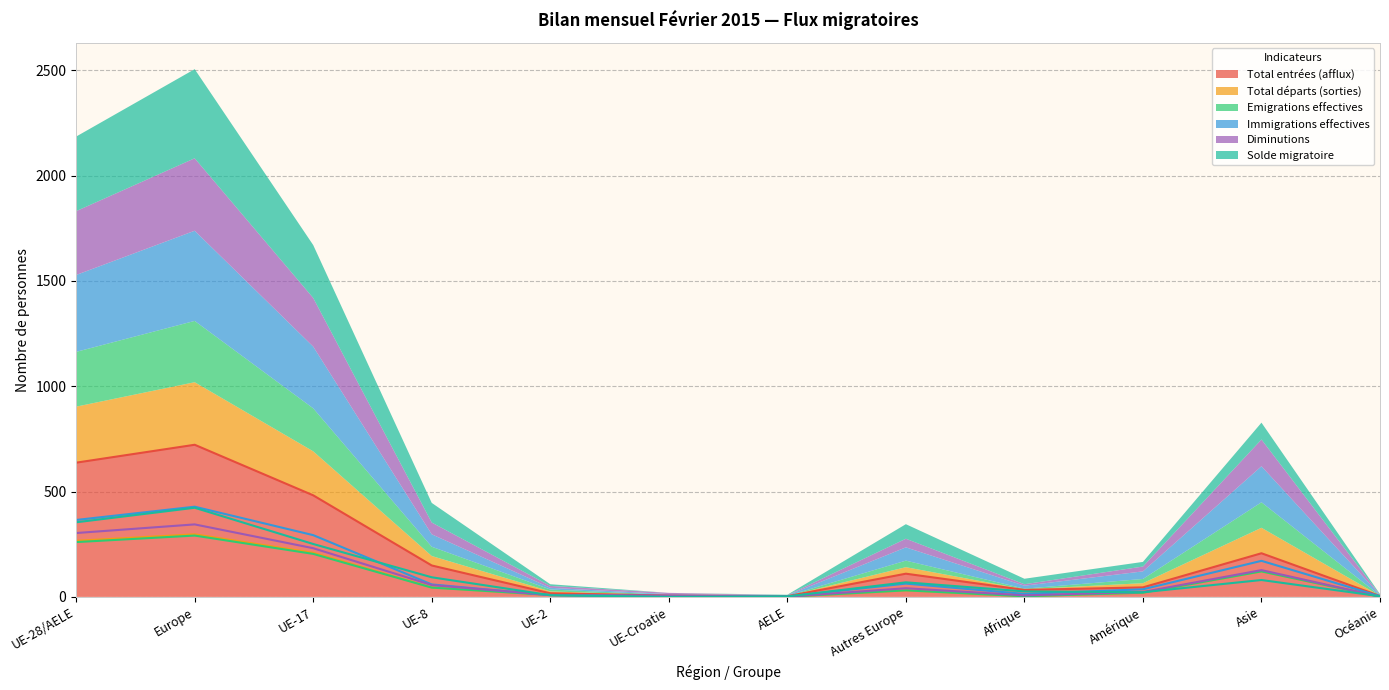

What position from the right is Amérique?

3